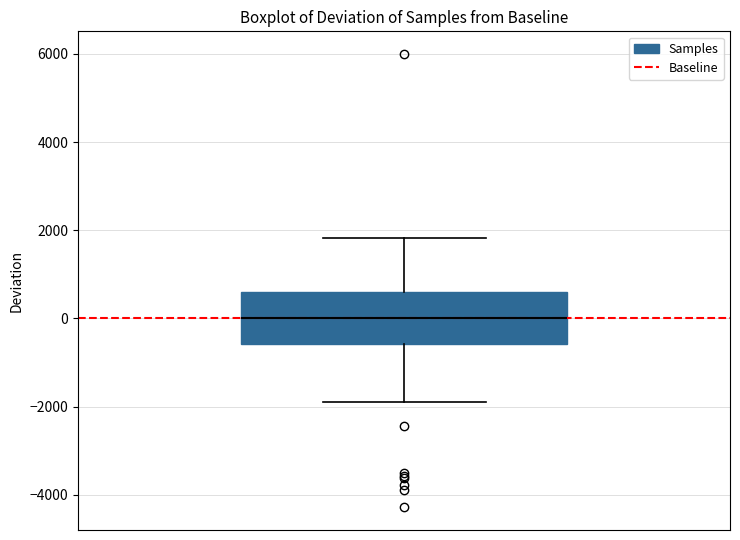

Where does the lower whisker of the box end on the y-axis? The values are not printed on the chart, so give them approximately, as read against the axis.

-1800